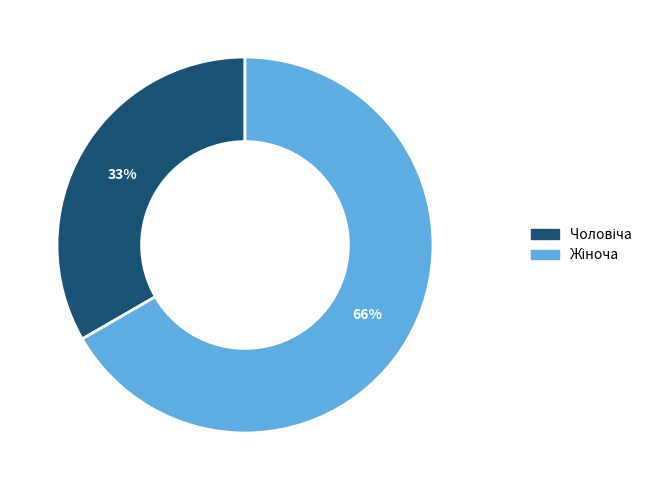

Which slice is the largest?

Жіноча